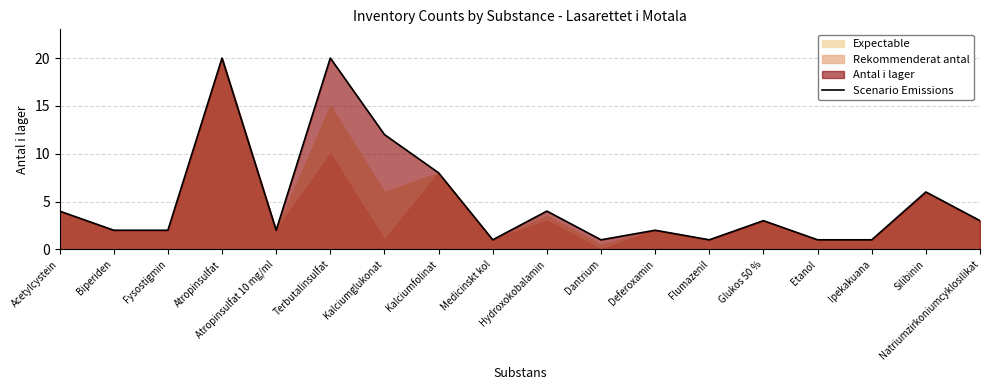

What is the difference between the values at Acetylcystein and Flumazenil?

3